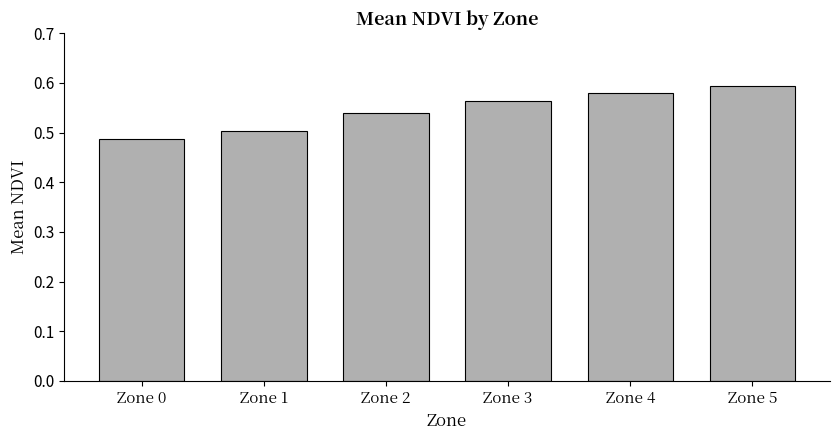

What is the change in value from Zone 0 to Zone 2?

+0.1